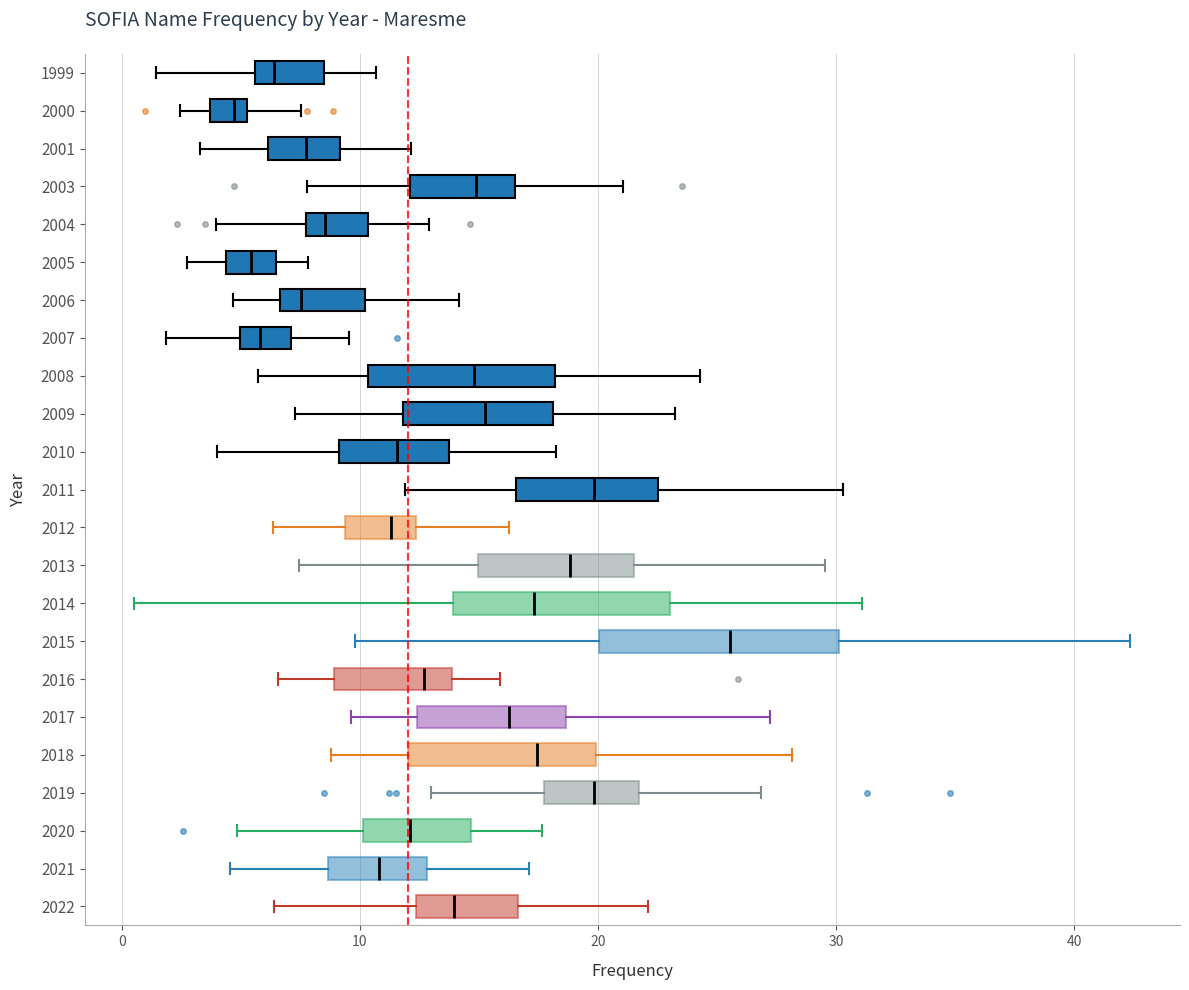

Where does the right whisker of the box at y = 2019 end on the x-axis? The values are not printed on the chart, so give them approximately, as read against the axis.

27